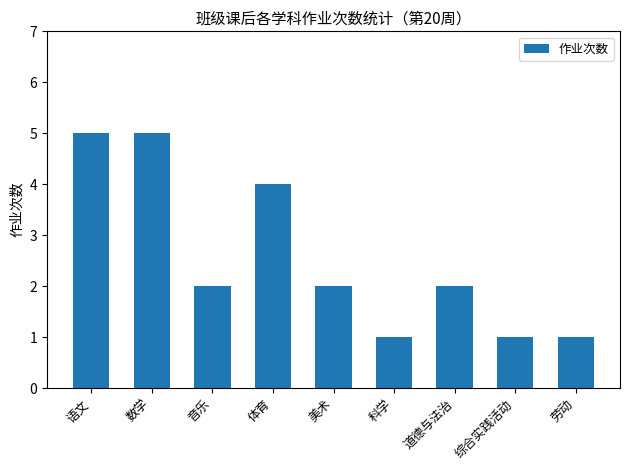

How many categories are shown in the chart?

9